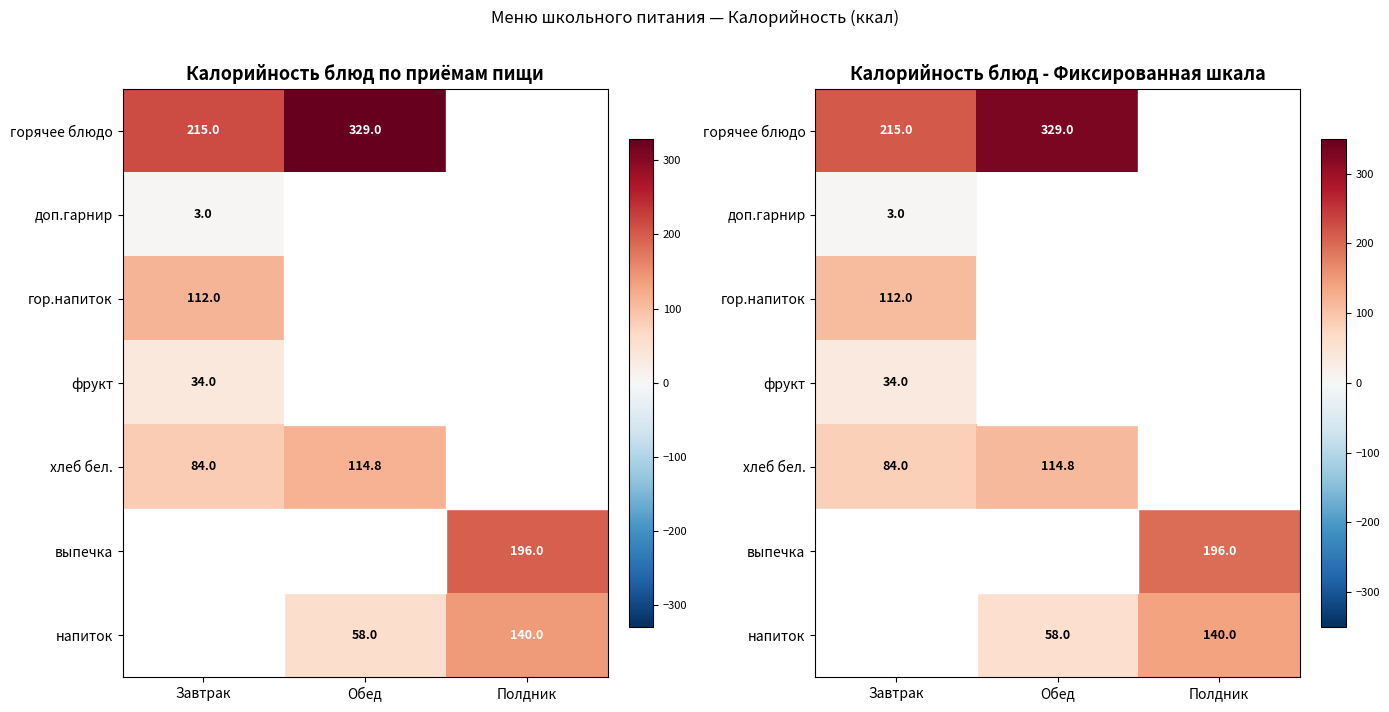

Which series has the largest total across all categories?

горячее блюдо